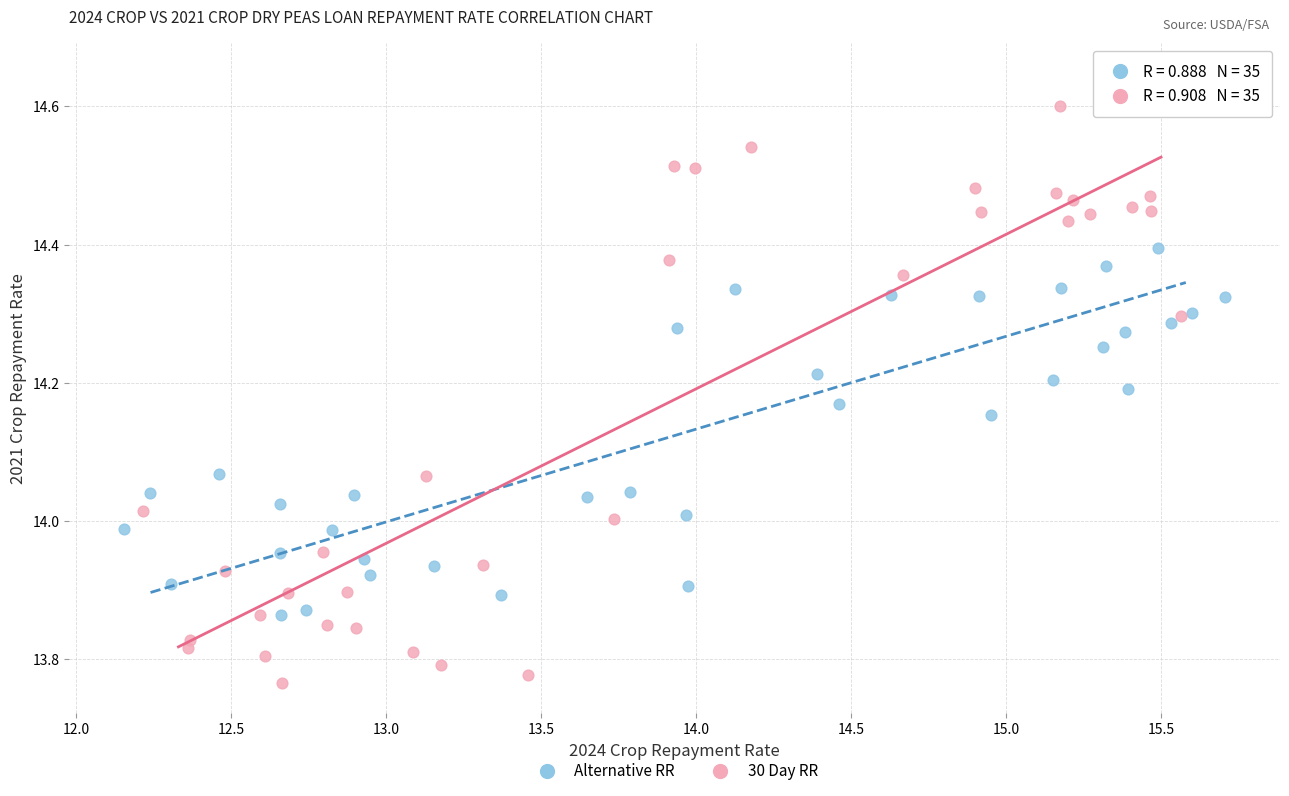

What are all the series names shown in the legend?

Alternative RR, 30 Day RR